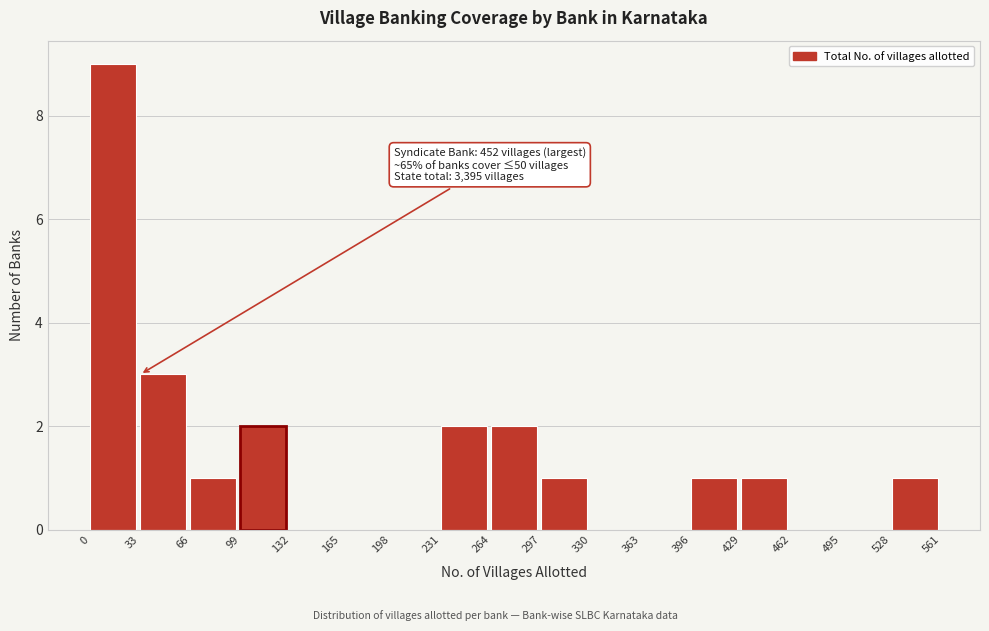

Which range on the x-axis has the tallest bar?

0 to 33